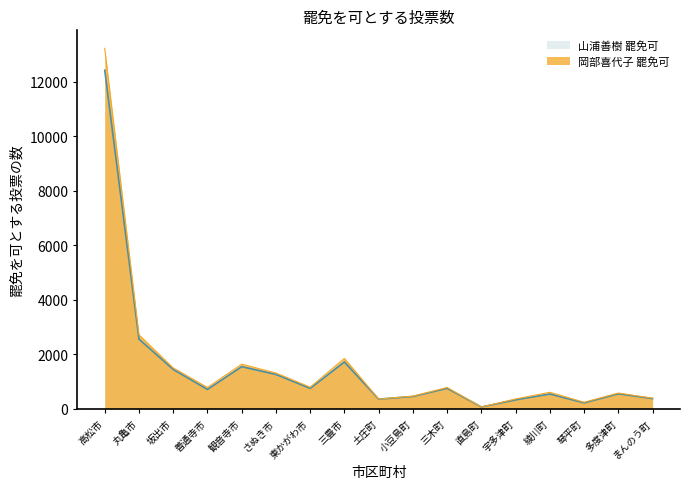

Between 高松市 and 小豆島町, which series saw the biggest shift?

岡部喜代子 罷免可